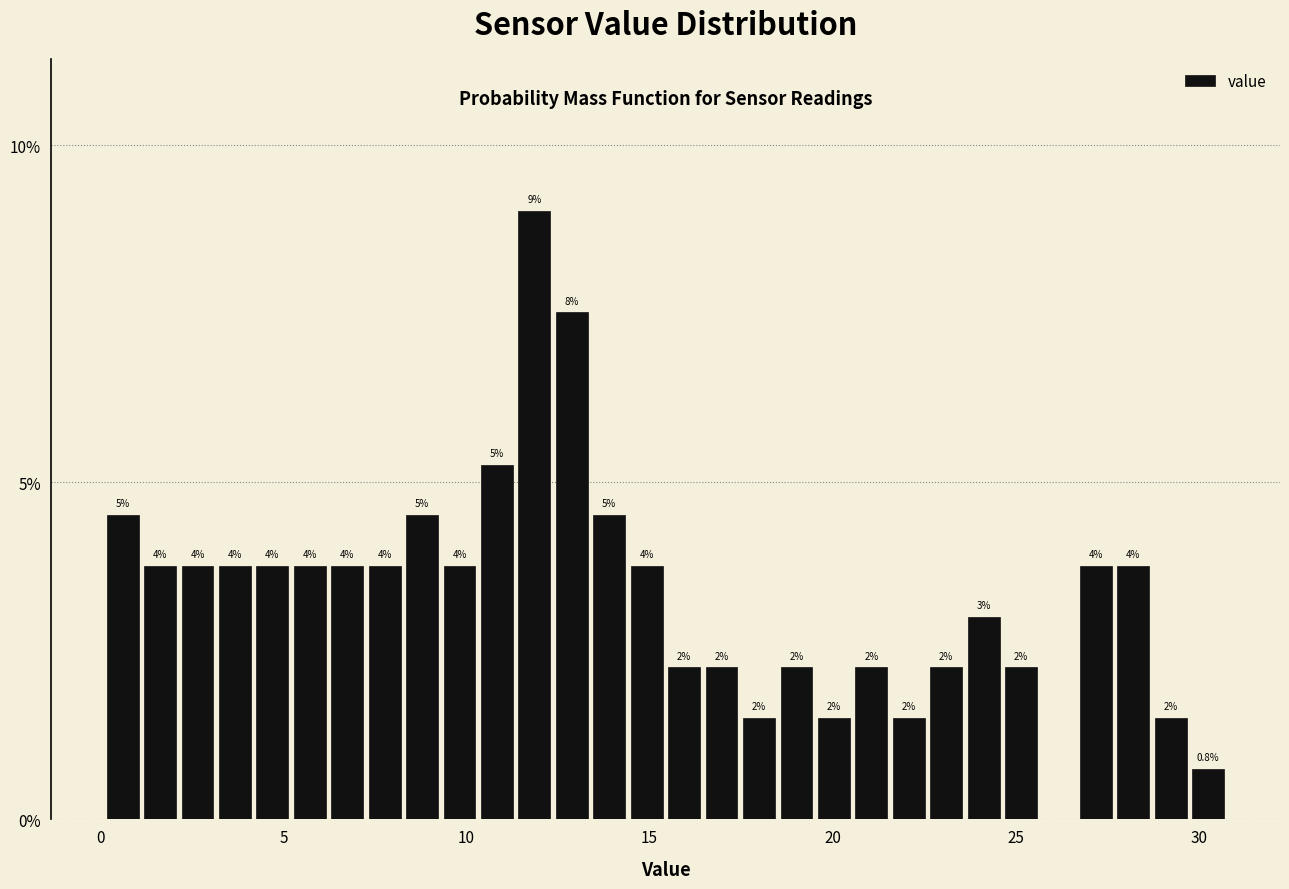

Around what value on the x-axis is the tallest bar? Give the approximate position of its centre, as read against the axis.

12.0